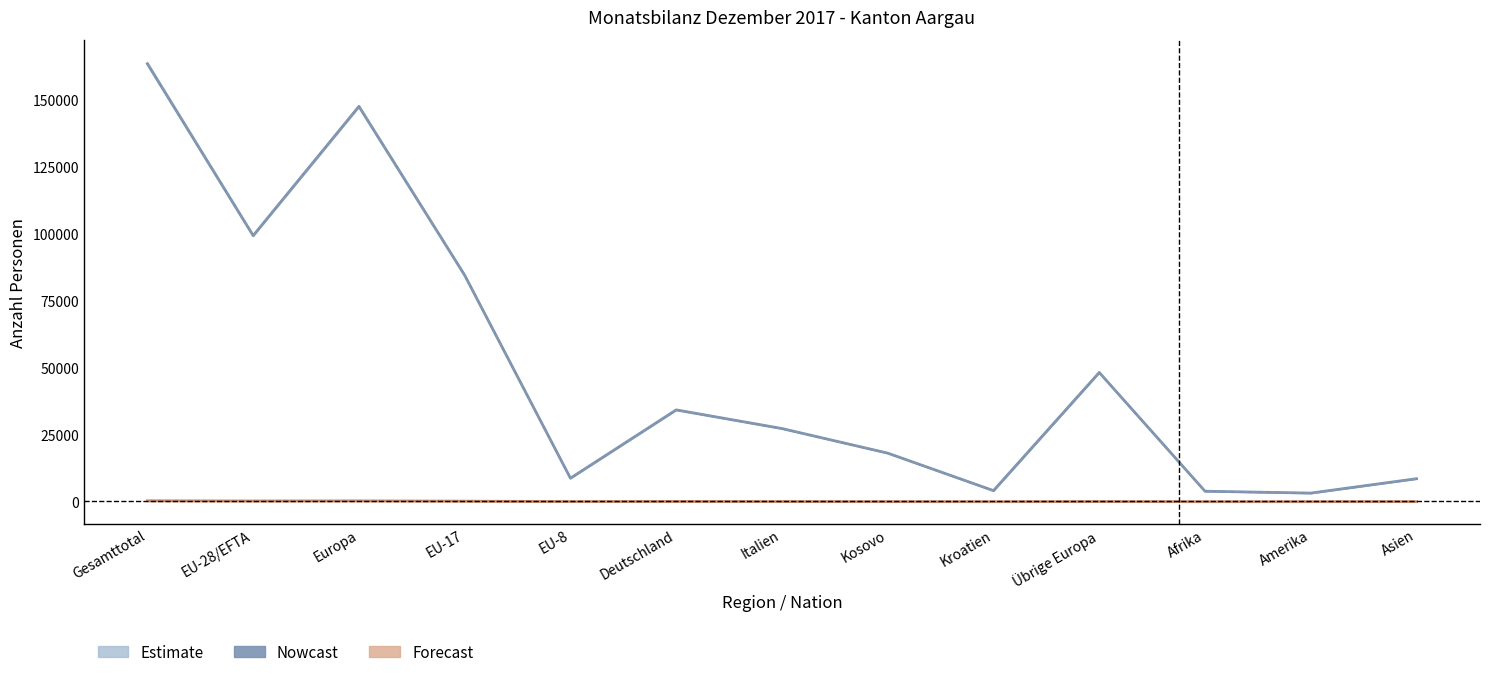

Is this an area chart (filled region under the line)?

No